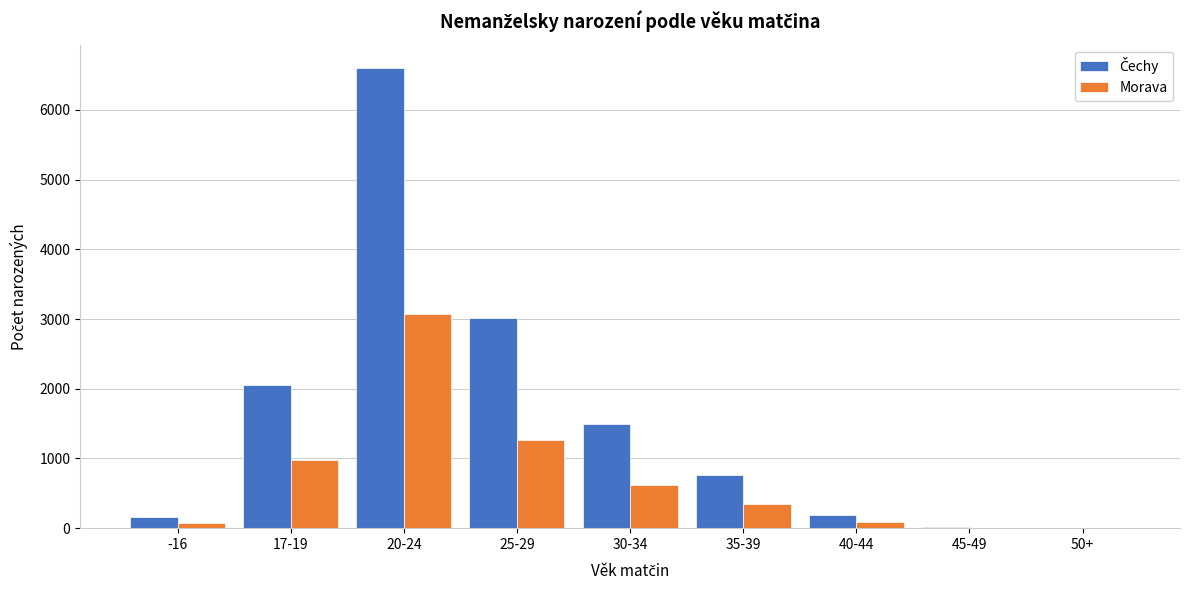

What is the sum of all Morava values?

6449